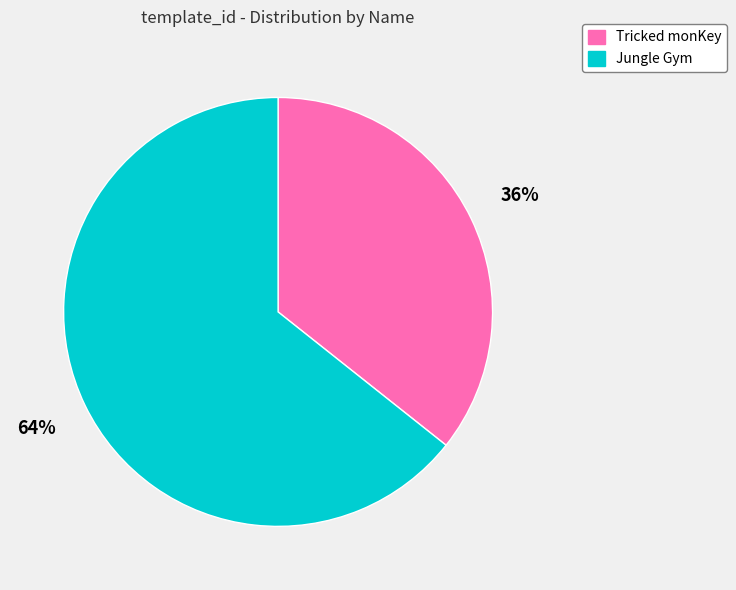

To the nearest percent, what portion does Jungle Gym represent?

64%